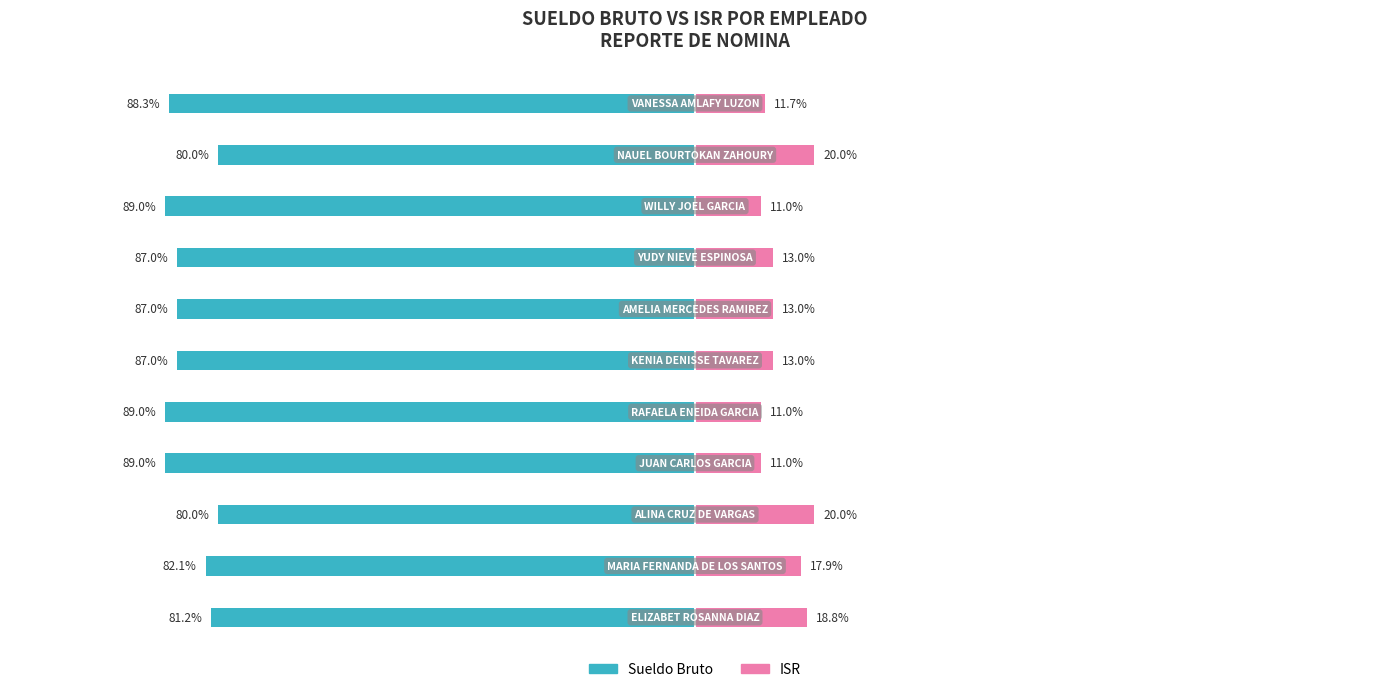

How many data points in ISR are less than 13?

4